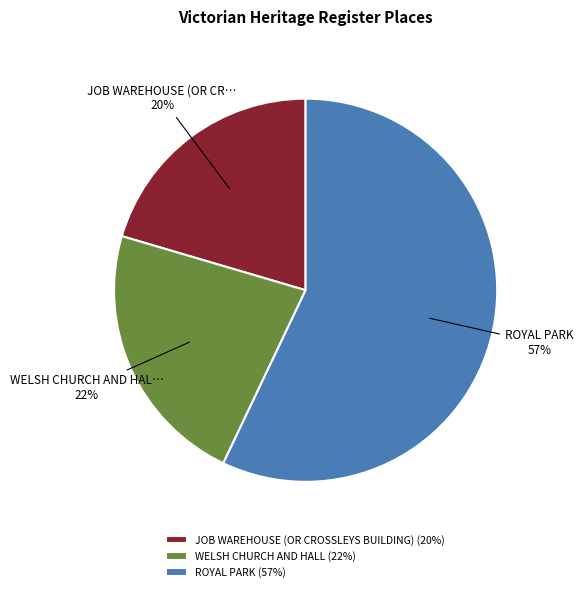

To the nearest percent, what portion does JOB WAREHOUSE (OR CROSSLEYS BUILDING) (20%) represent?

20%